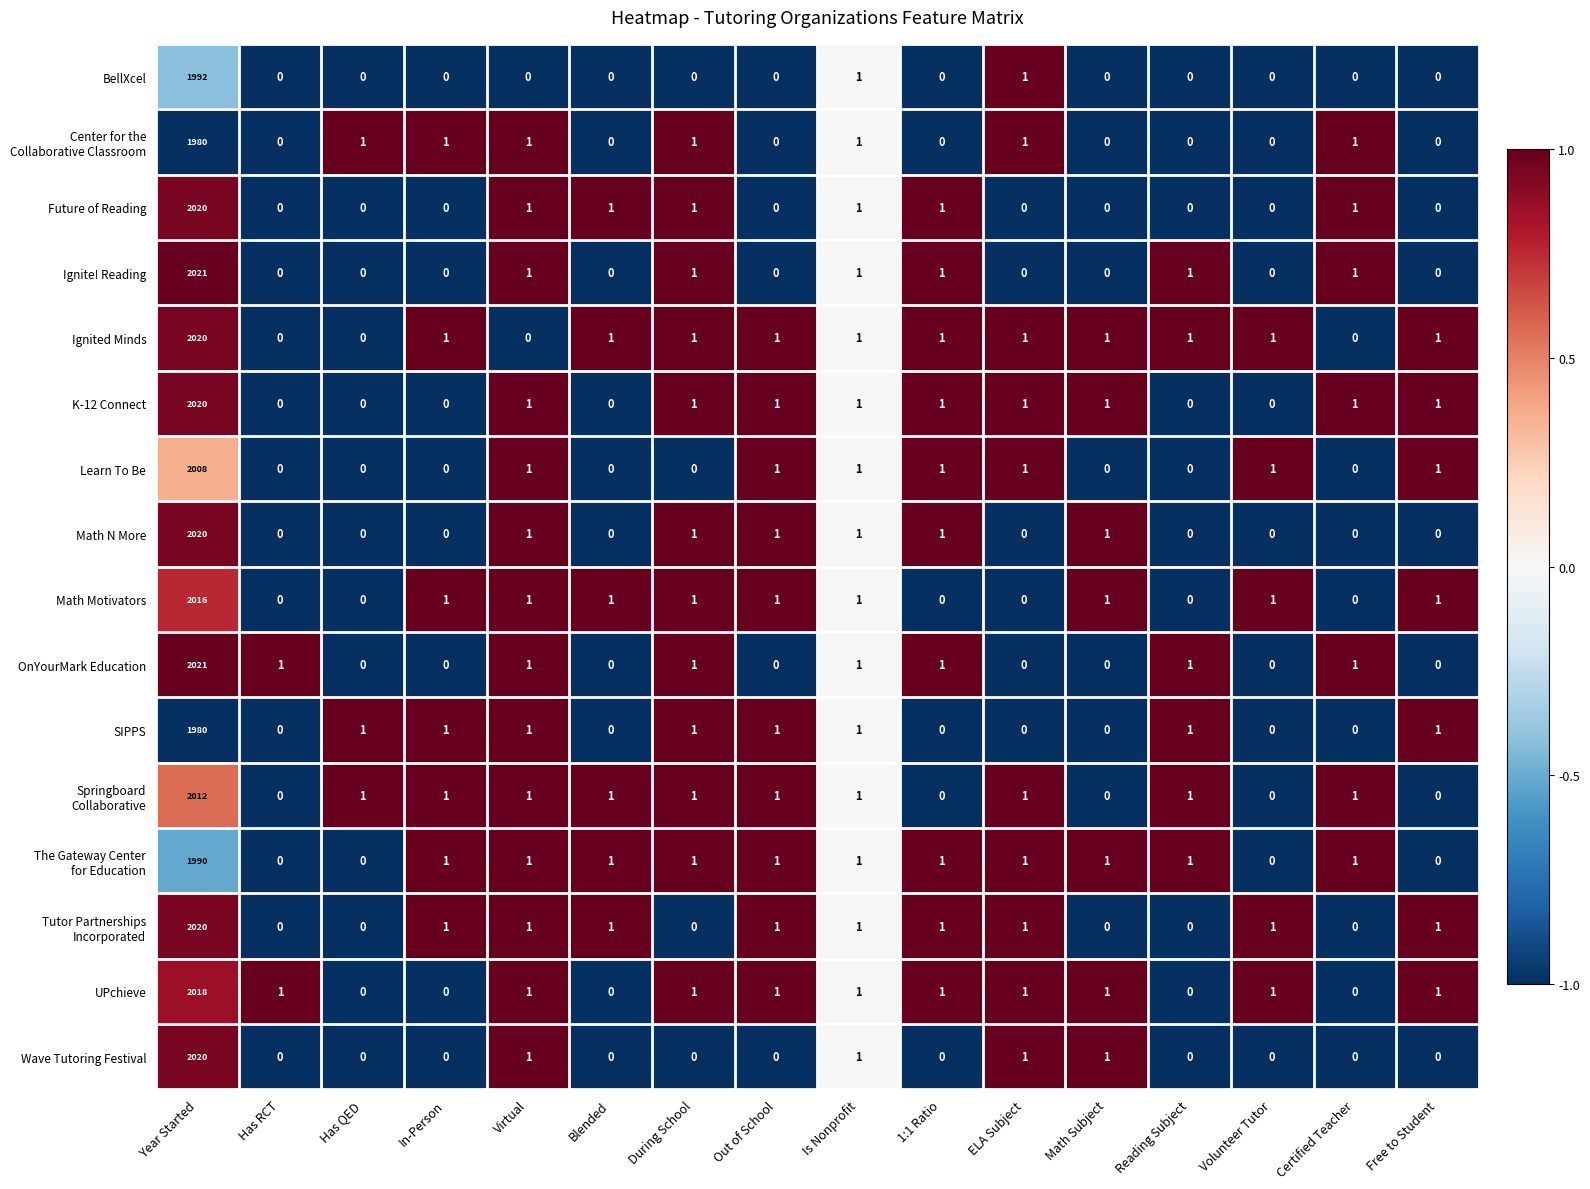

The value of K-12 Connect at Blended is 0. True or false?

True